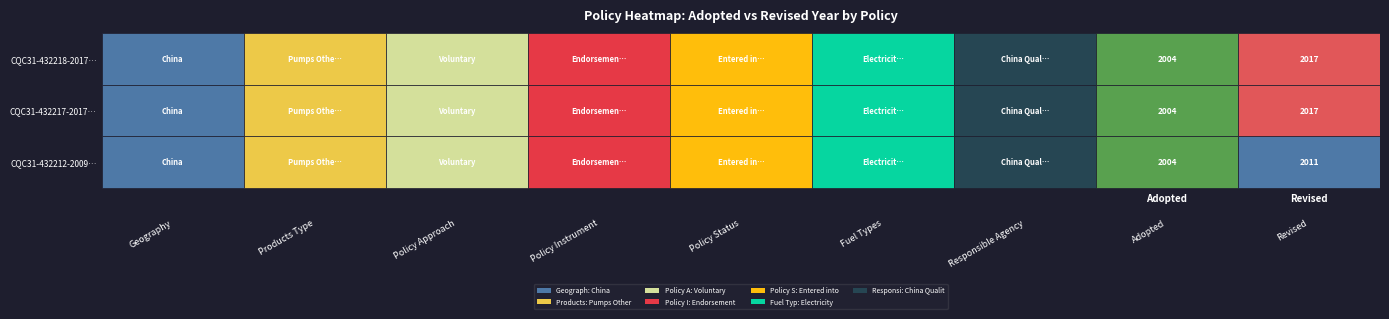

What is the greatest value displayed?

2017